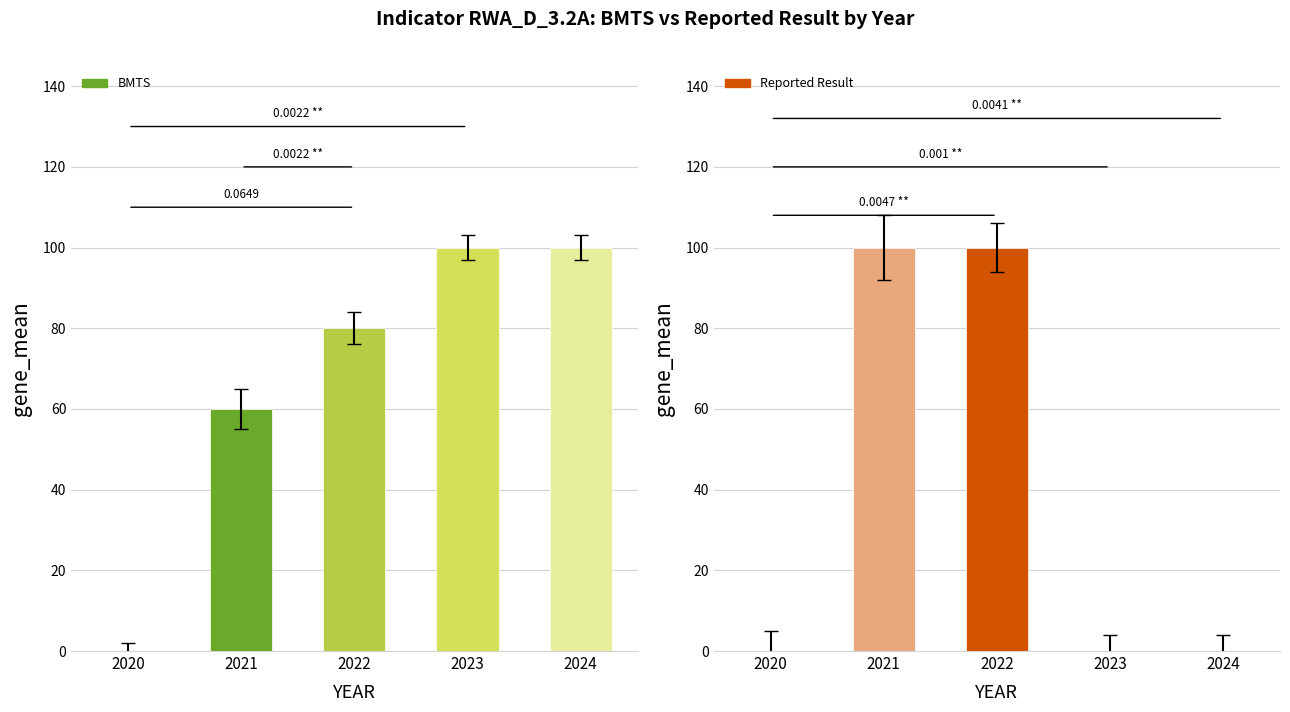

How many bars are there in total?

10